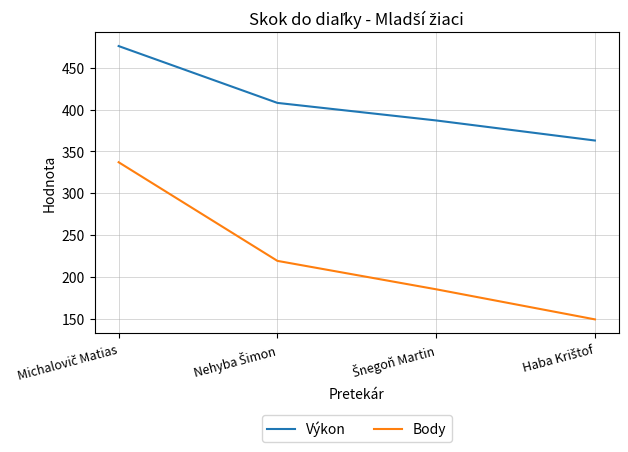

What is the difference between the second highest and minimum values in the Body series?

70